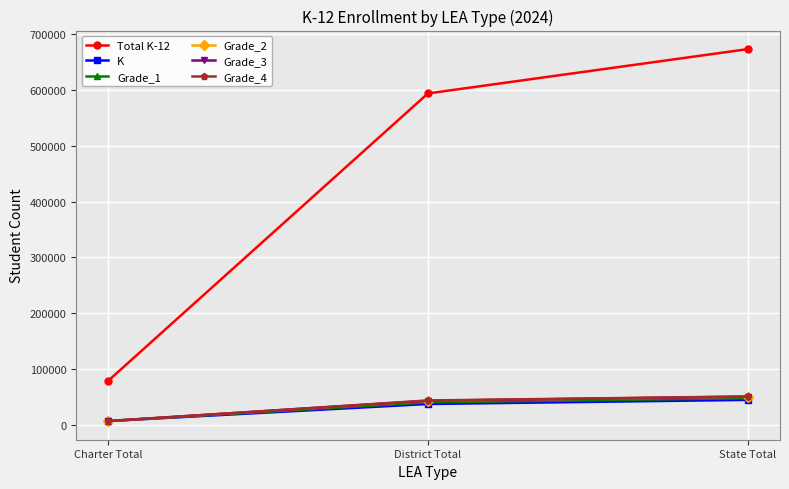

List the labels in order of Grade_3 value, largest first.

State Total, District Total, Charter Total